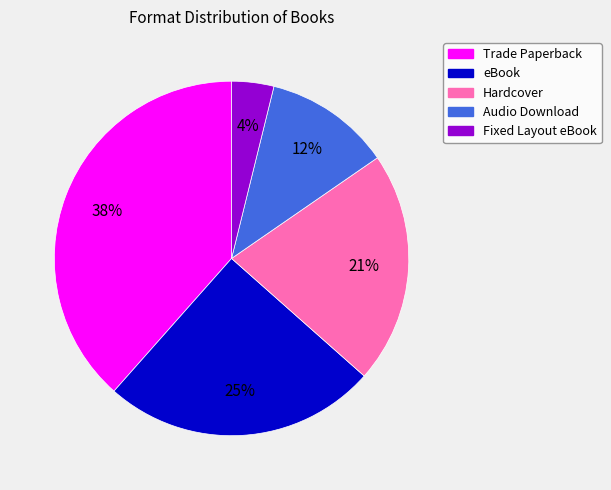

To the nearest percent, what portion does Hardcover represent?

21%